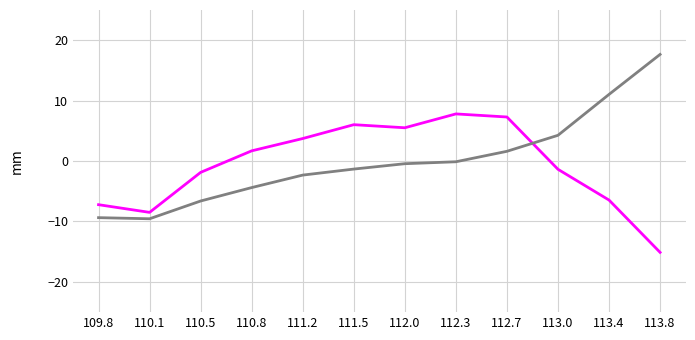

What is the minimum value shown in the chart?

-15.1